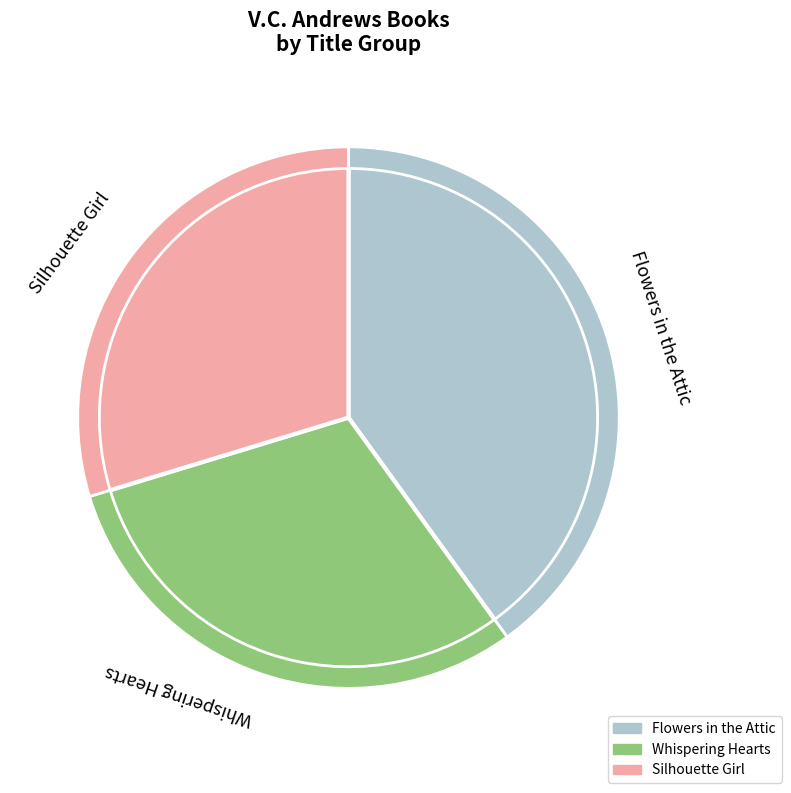

Combined, what portion of the pie is Silhouette Girl and Whispering Hearts?

60.0%